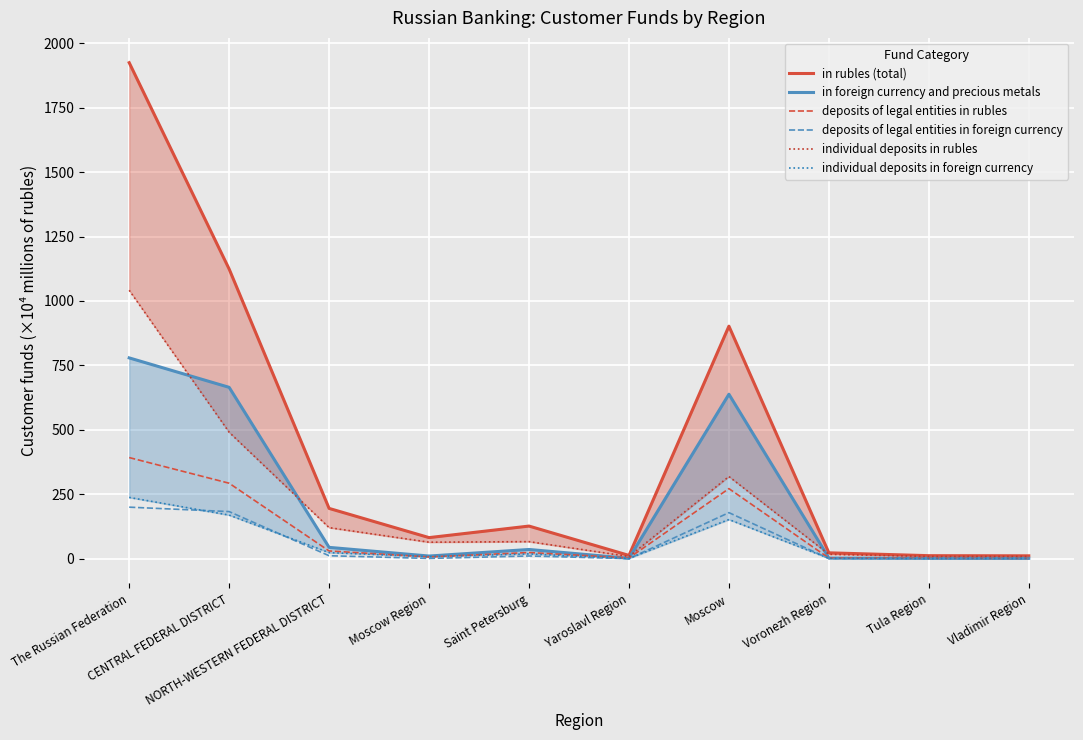

Does the chart display data point markers on the line(s)?

No